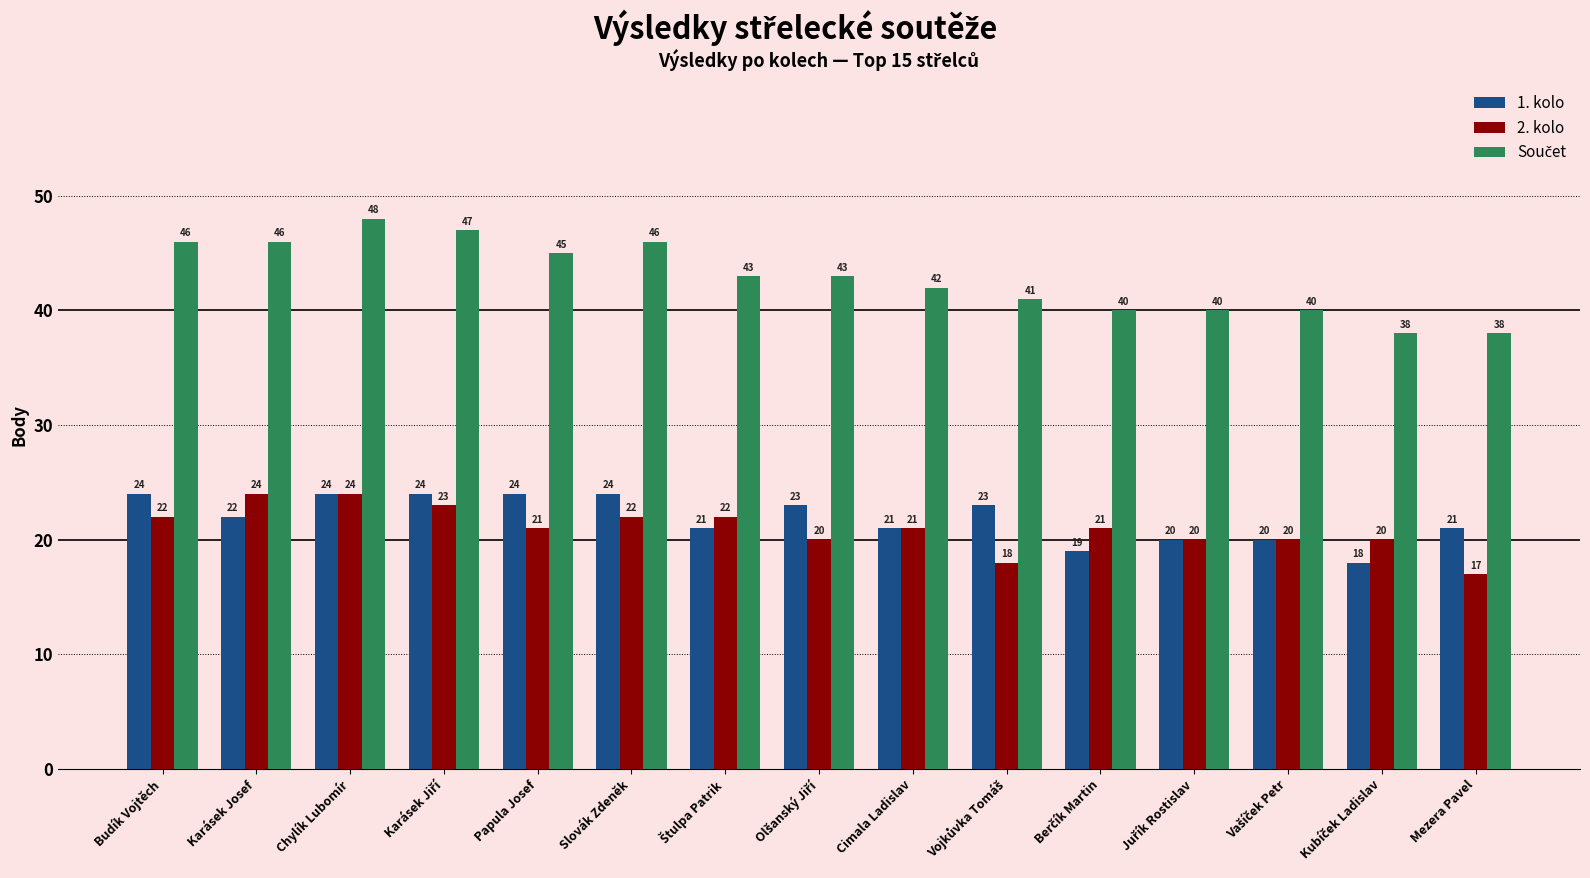

What is the approximate value of 1. kolo at Chylík Lubomír?

24